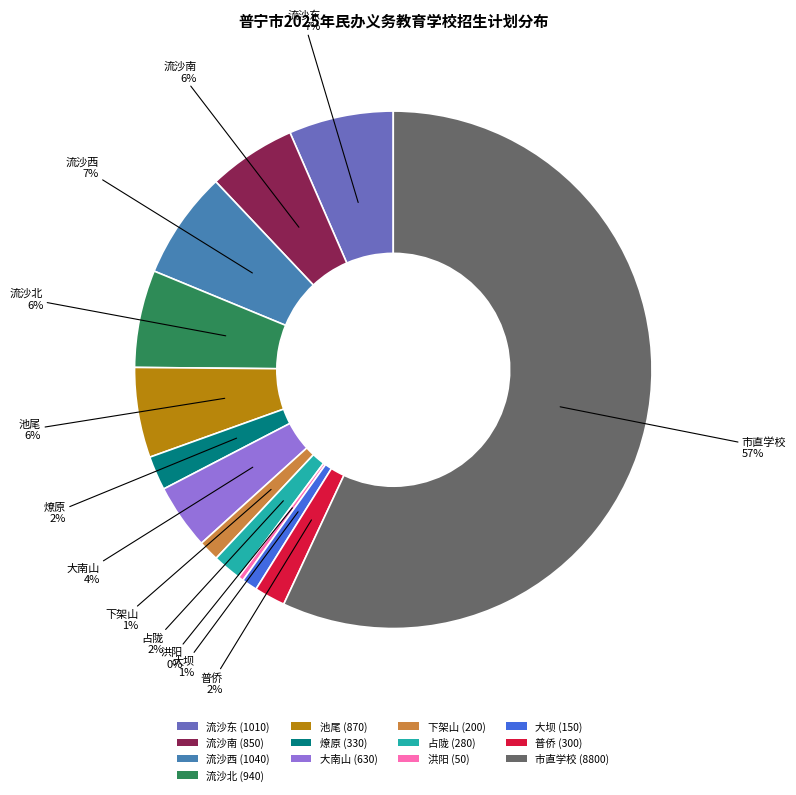

Does 市直学校 represent more than half of the total?

Yes